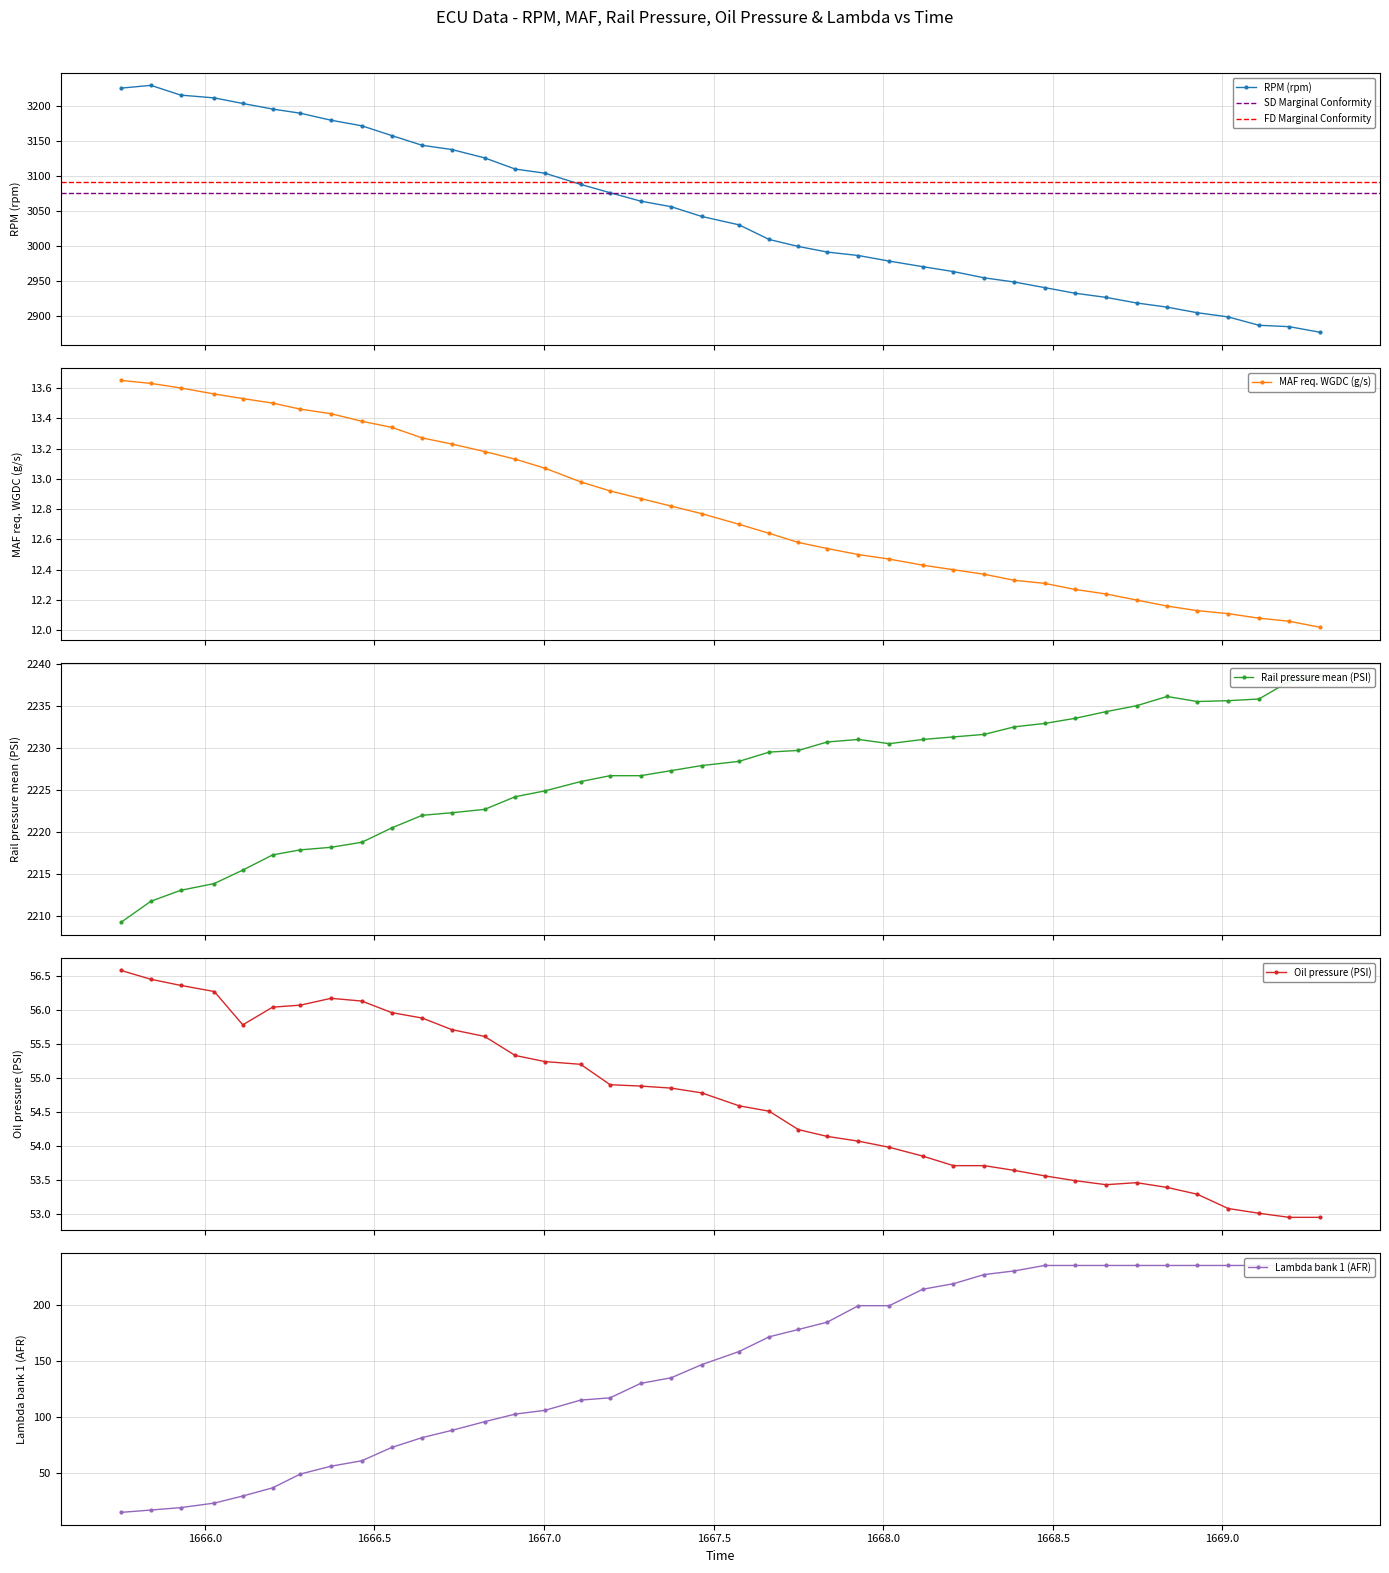

At how many categories does at least one series exceed 2474?

40